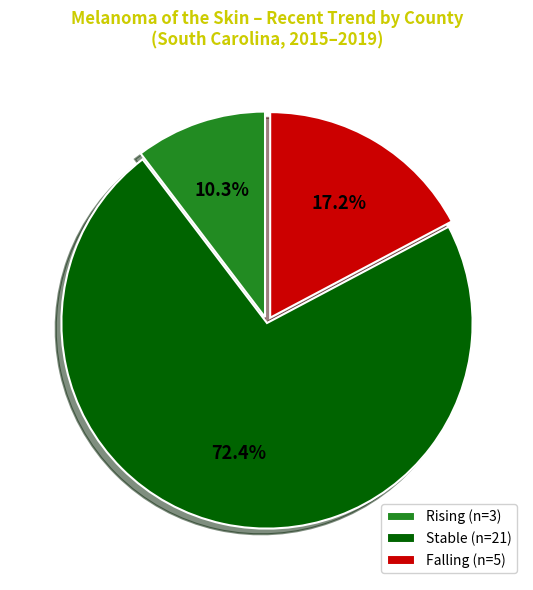

How many slices are in this pie chart?

3